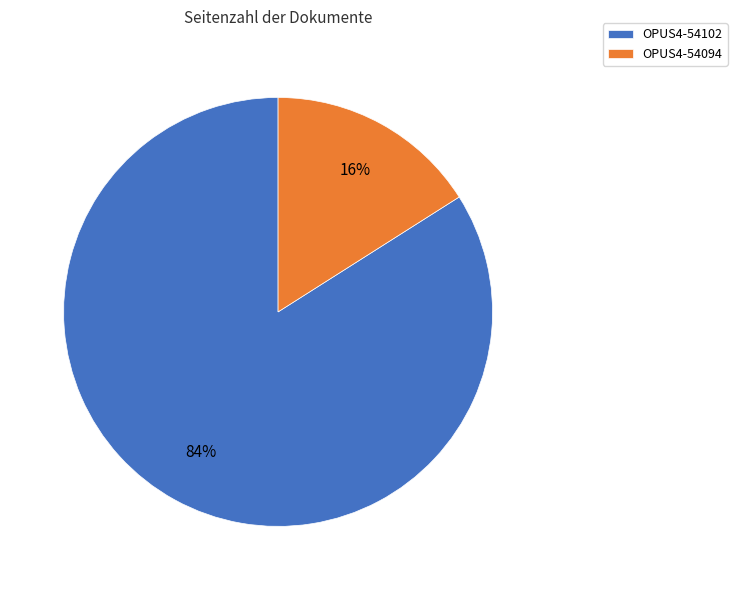

Count the number of slices in the pie.

2